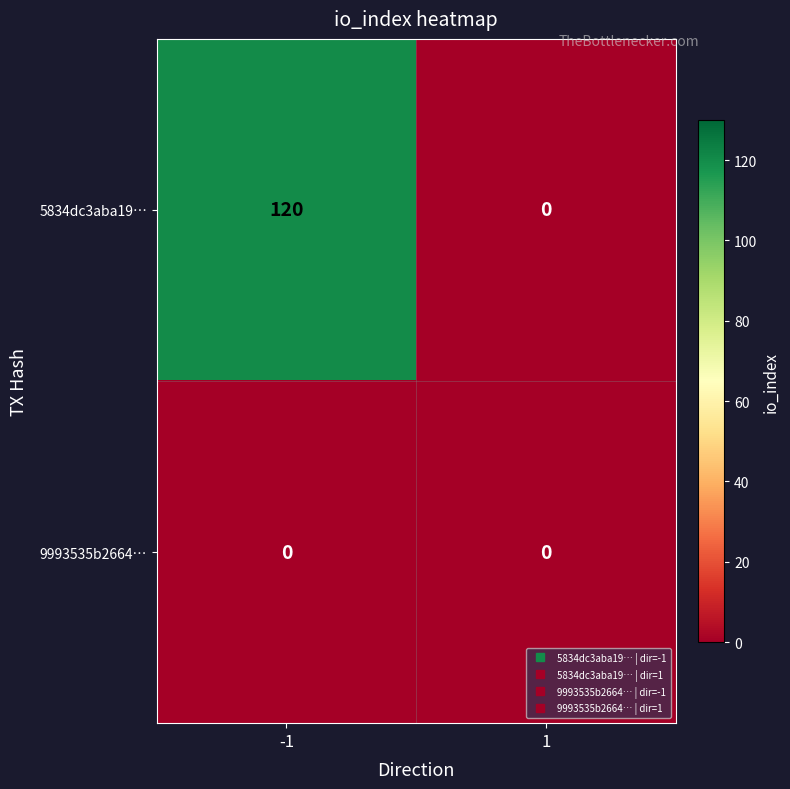

How many series are shown in this chart?

2